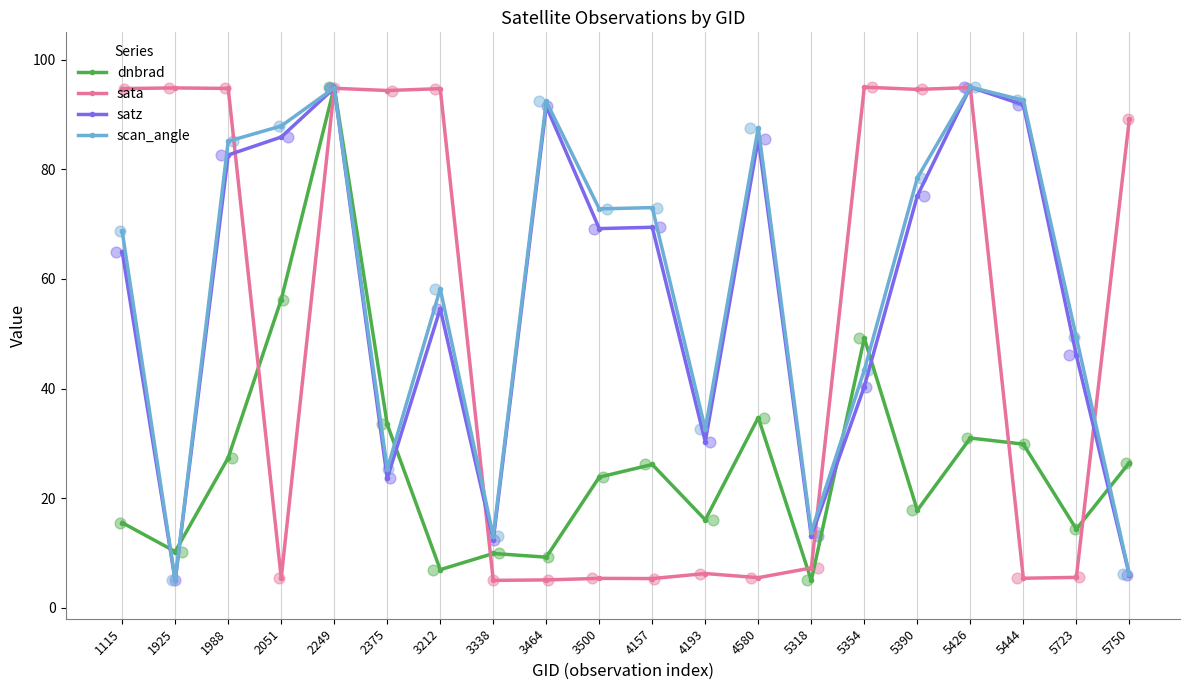

Which series reaches the minimum Y coordinate?

dnbrad